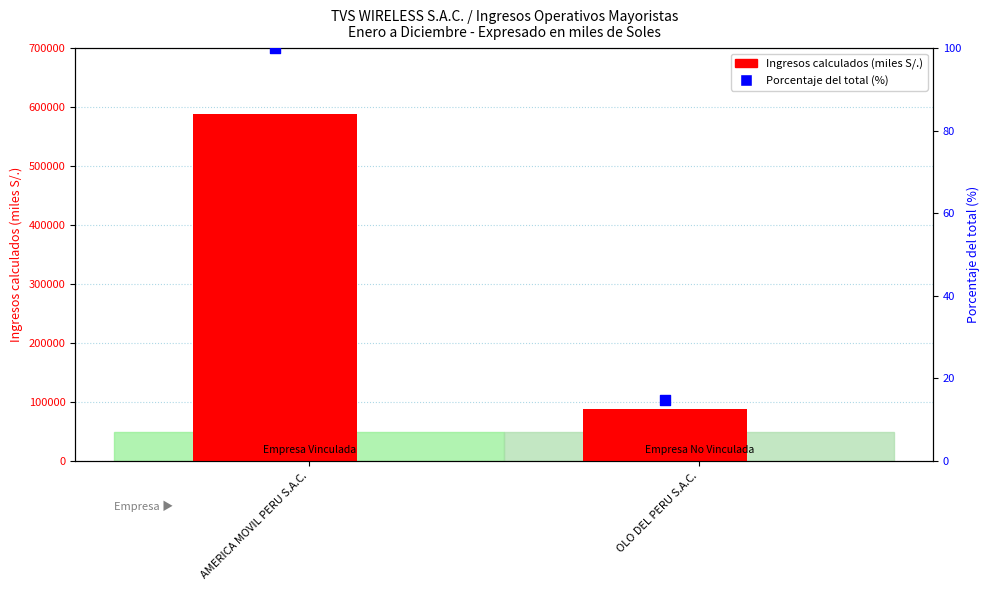

Which series contains the highest Y value?

Ingresos calculados (miles S/.)